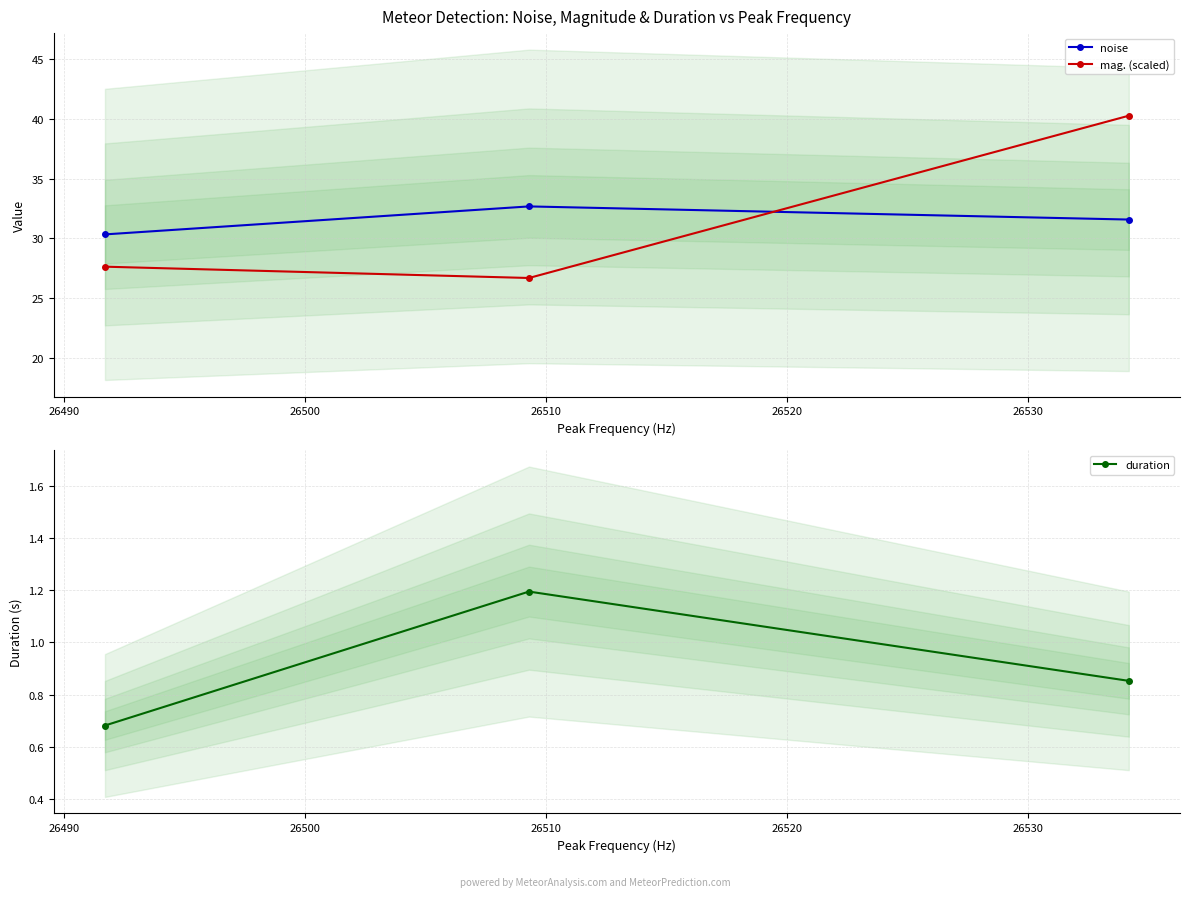

What is the maximum value for mag. (scaled)?

40.2